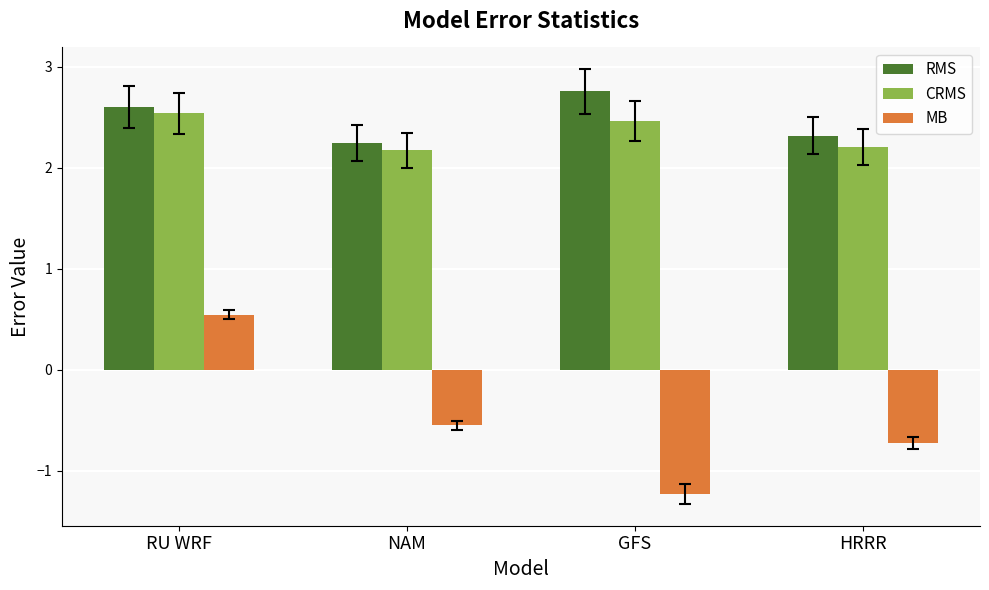

Which series has the widest spread of values?

MB